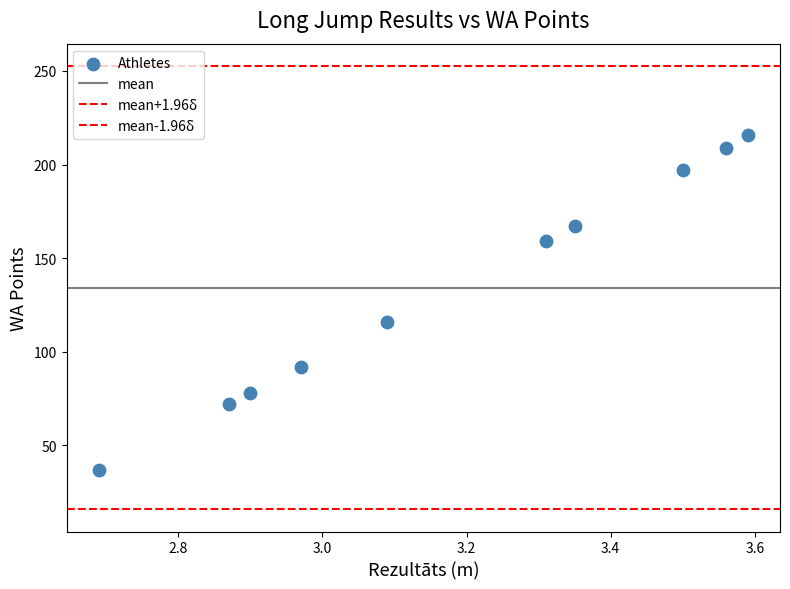

Count the number of points in this scatter plot.

10